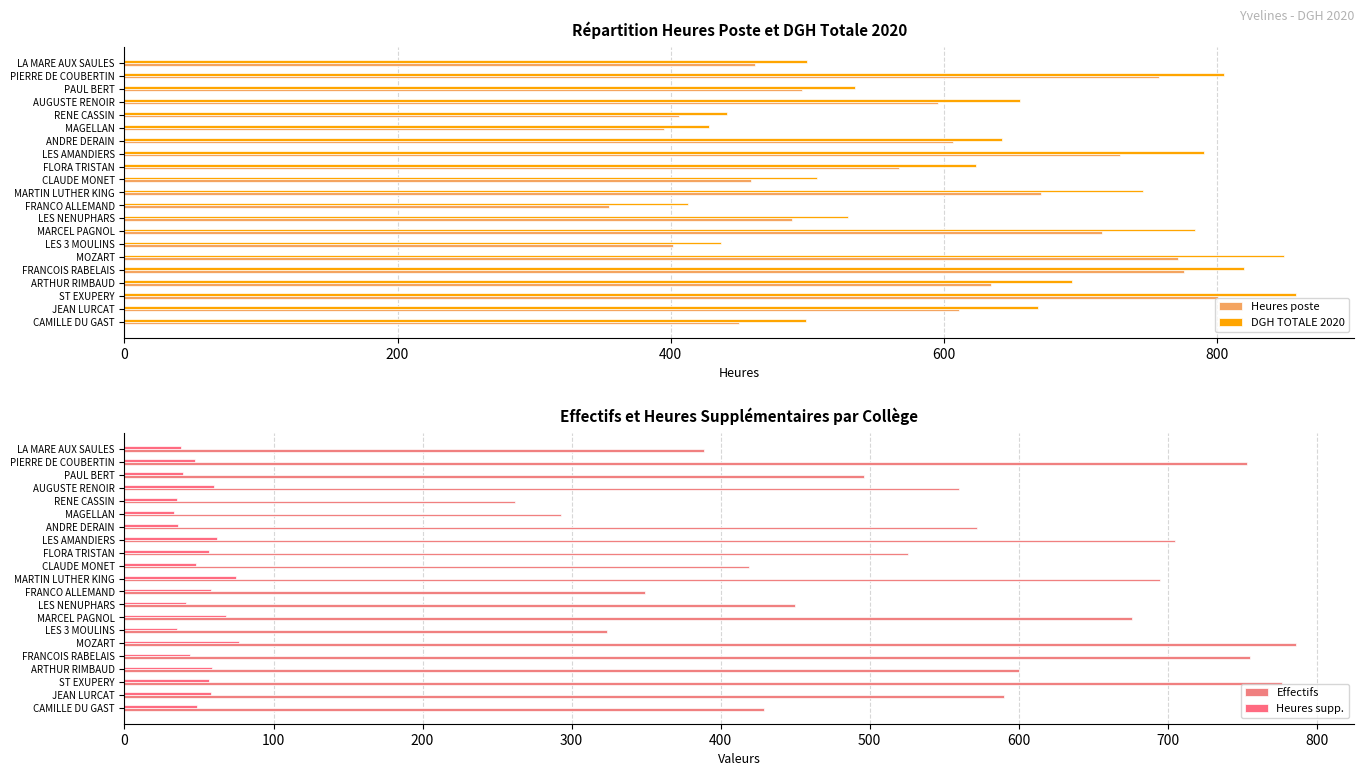

What is the sum of all Effectifs values?

11406